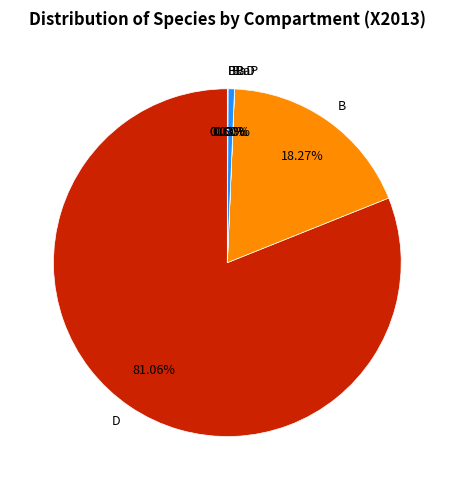

What is the ratio of the value at D to the value at B?

4.4